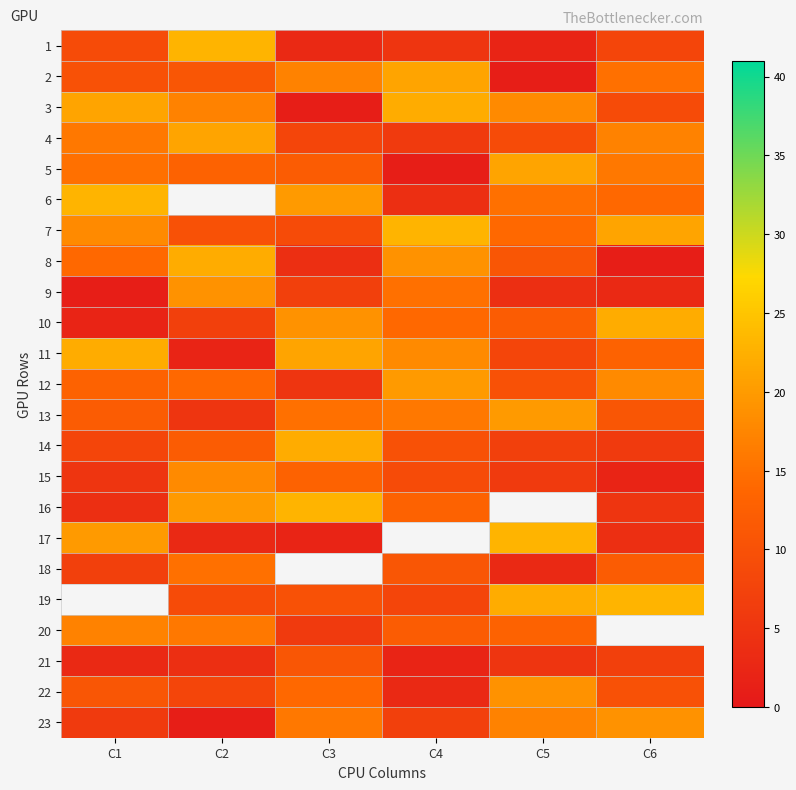

Is it true that 2 equals 15.0 at C6?

True